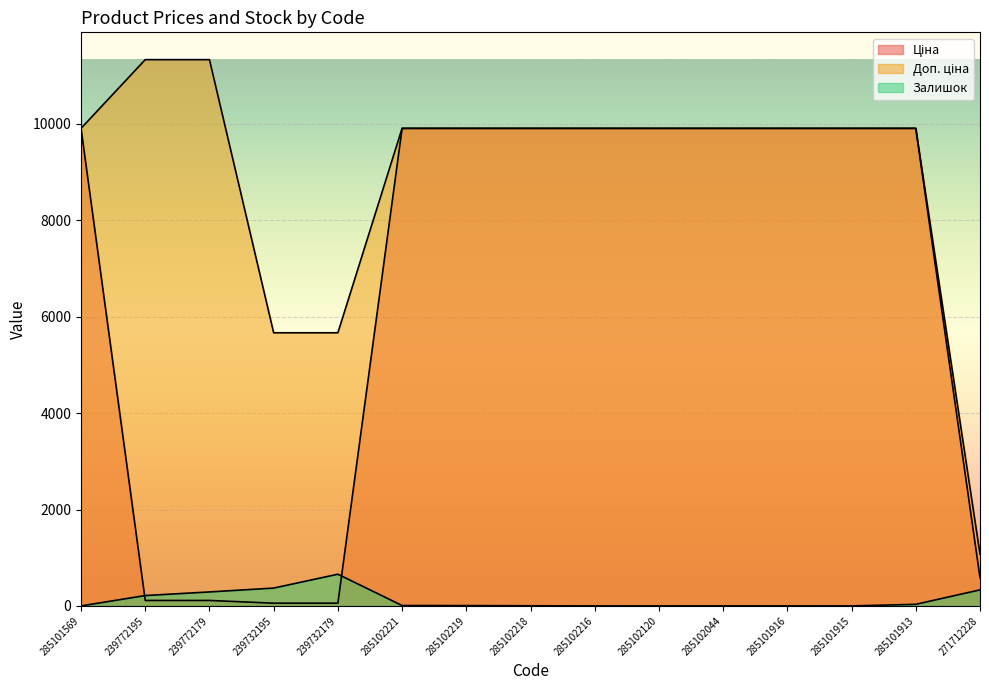

Between 285102044 and 271712228, which series saw the biggest shift?

Ціна